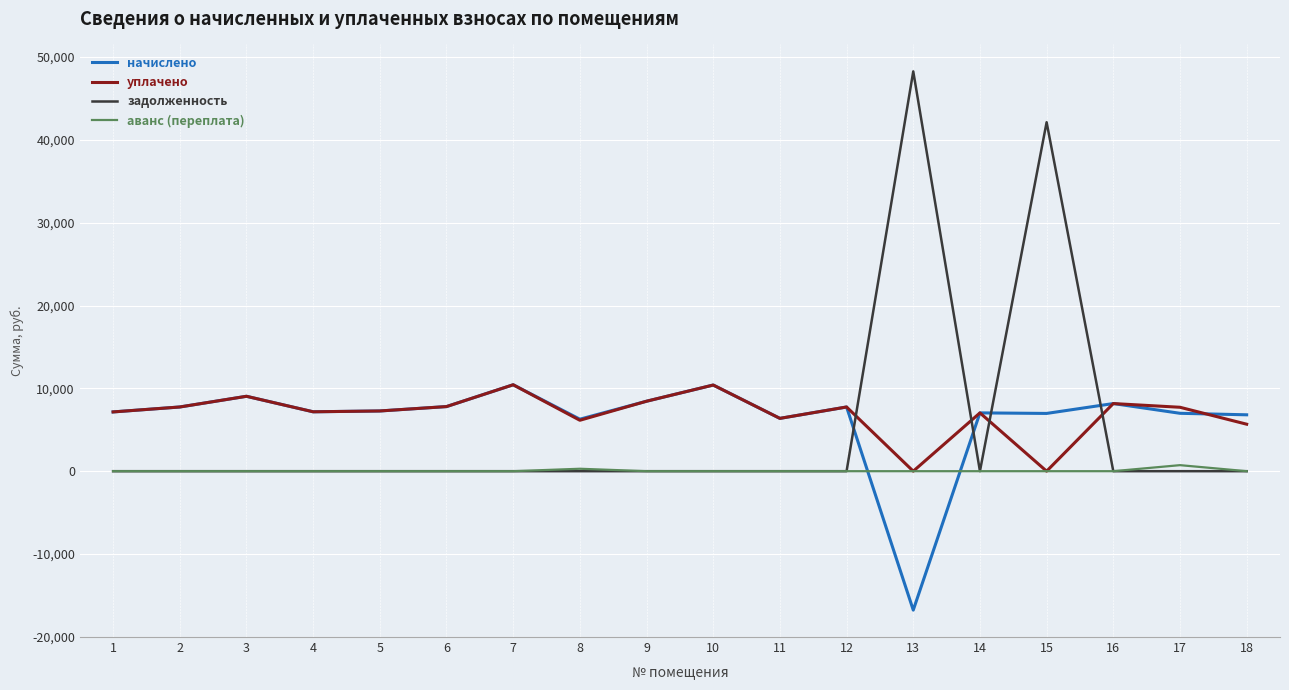

What is the difference between the highest and lowest values at 15?

42125.8